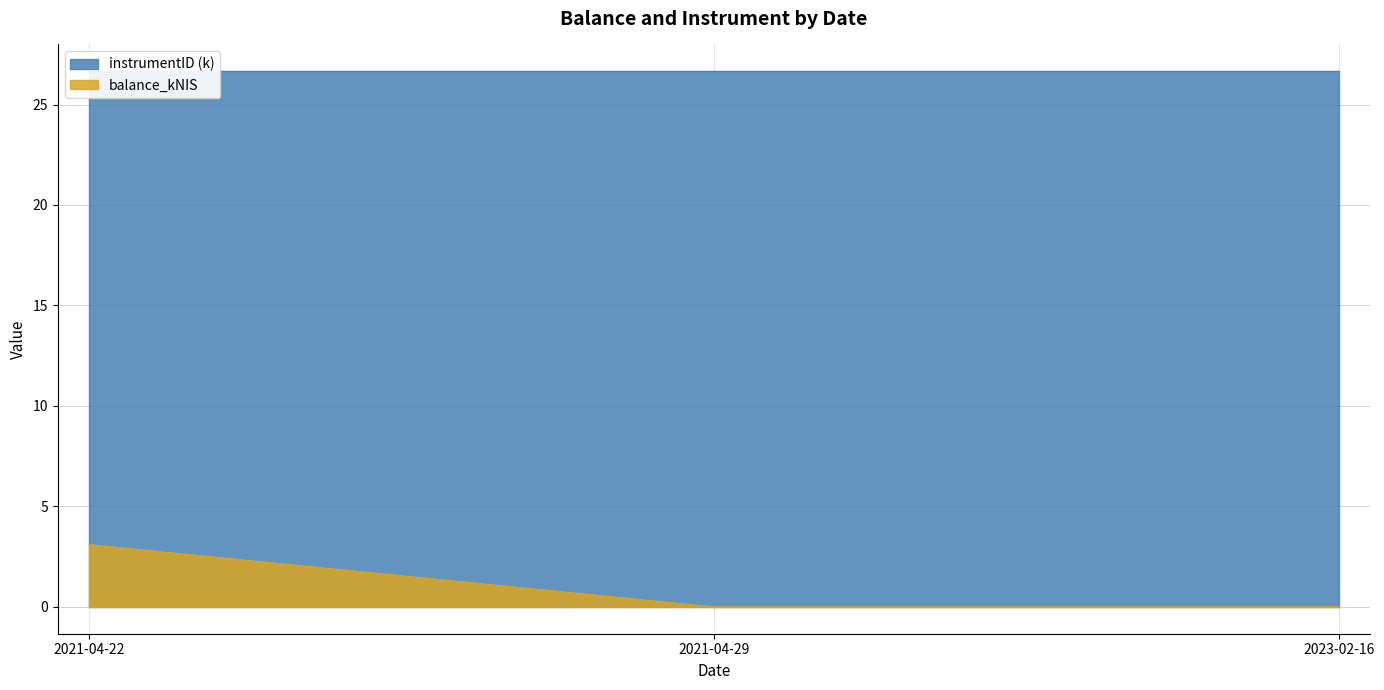

What is the label of the 3rd point from the left?

2023-02-16